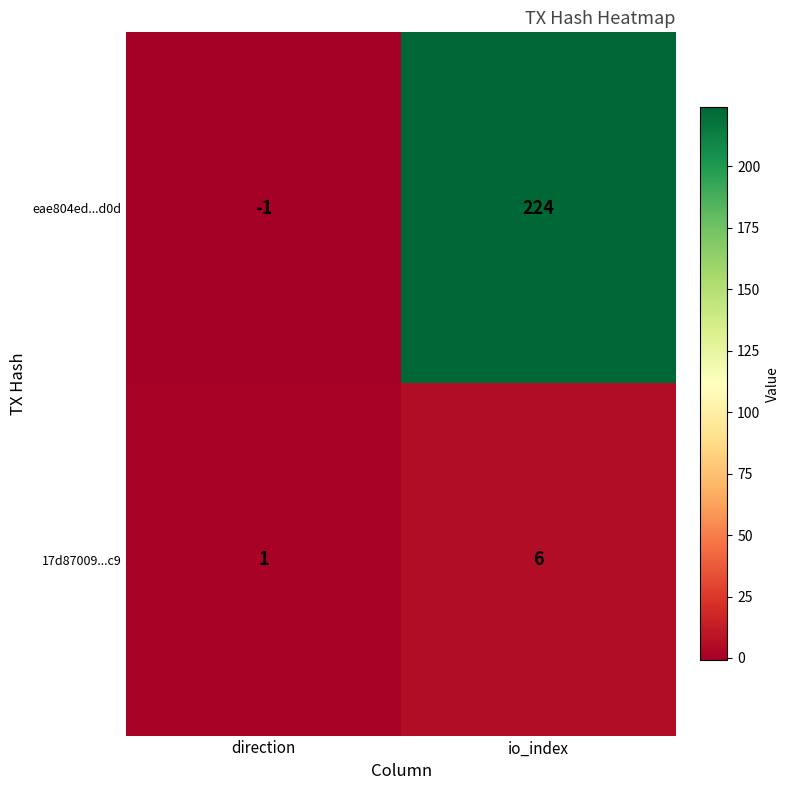

How many distinct data groups are displayed?

2